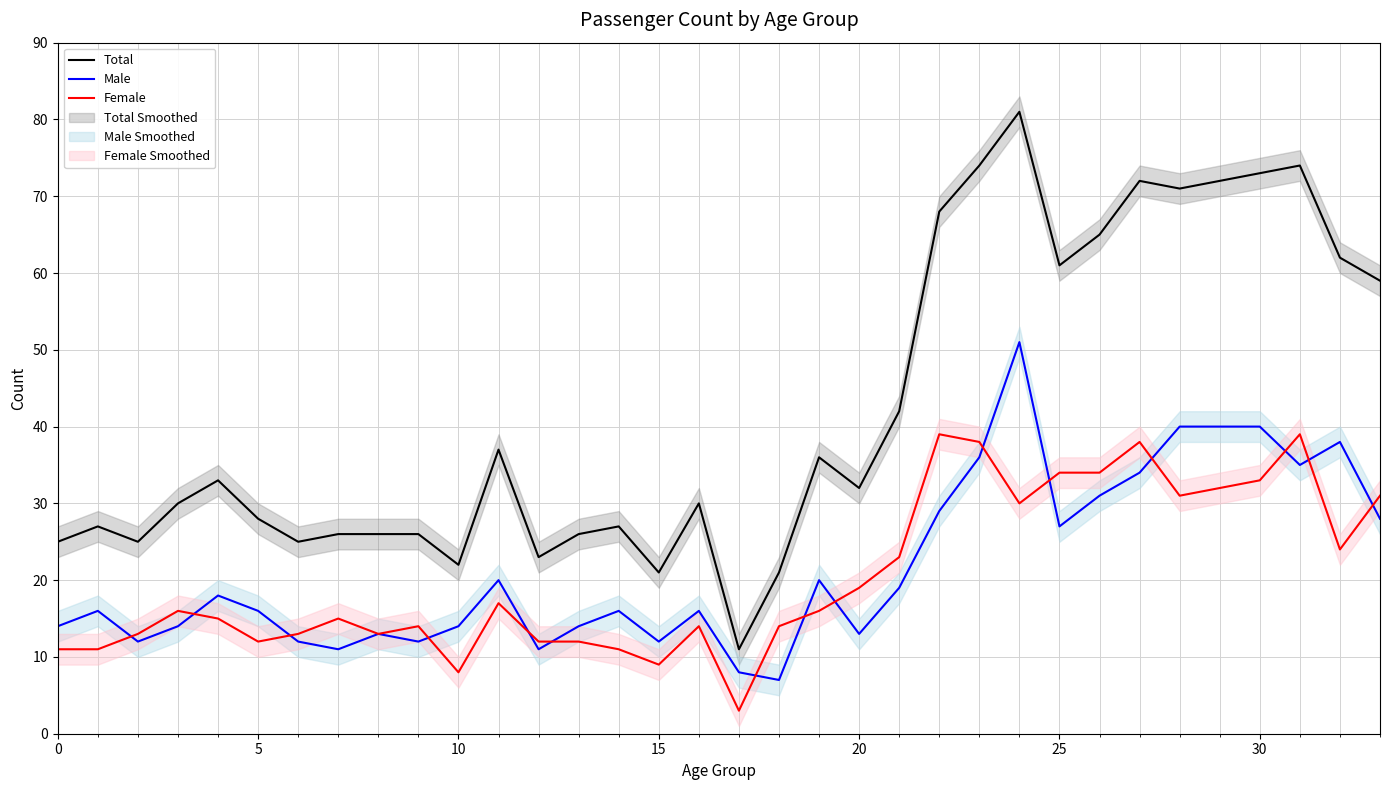

True or false: Female and Total intersect in this chart.

False